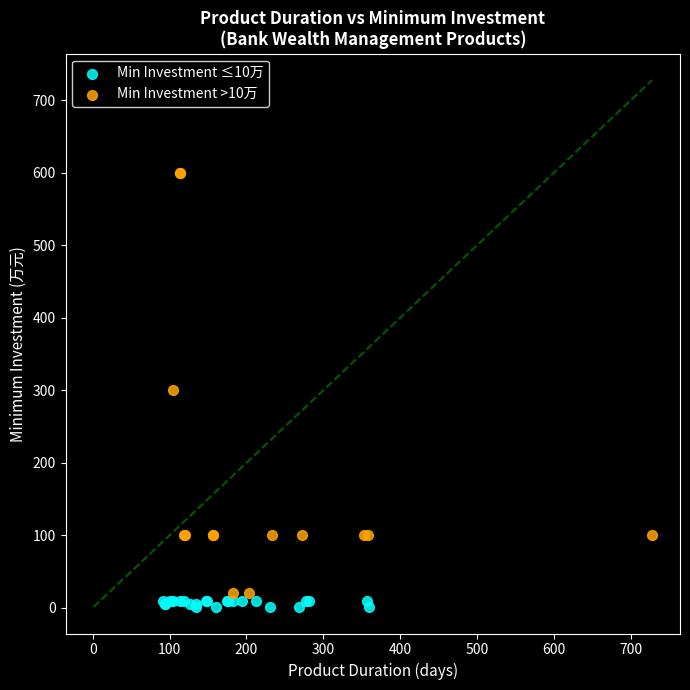

Which series has the widest spread of Y values?

Min Investment >10万